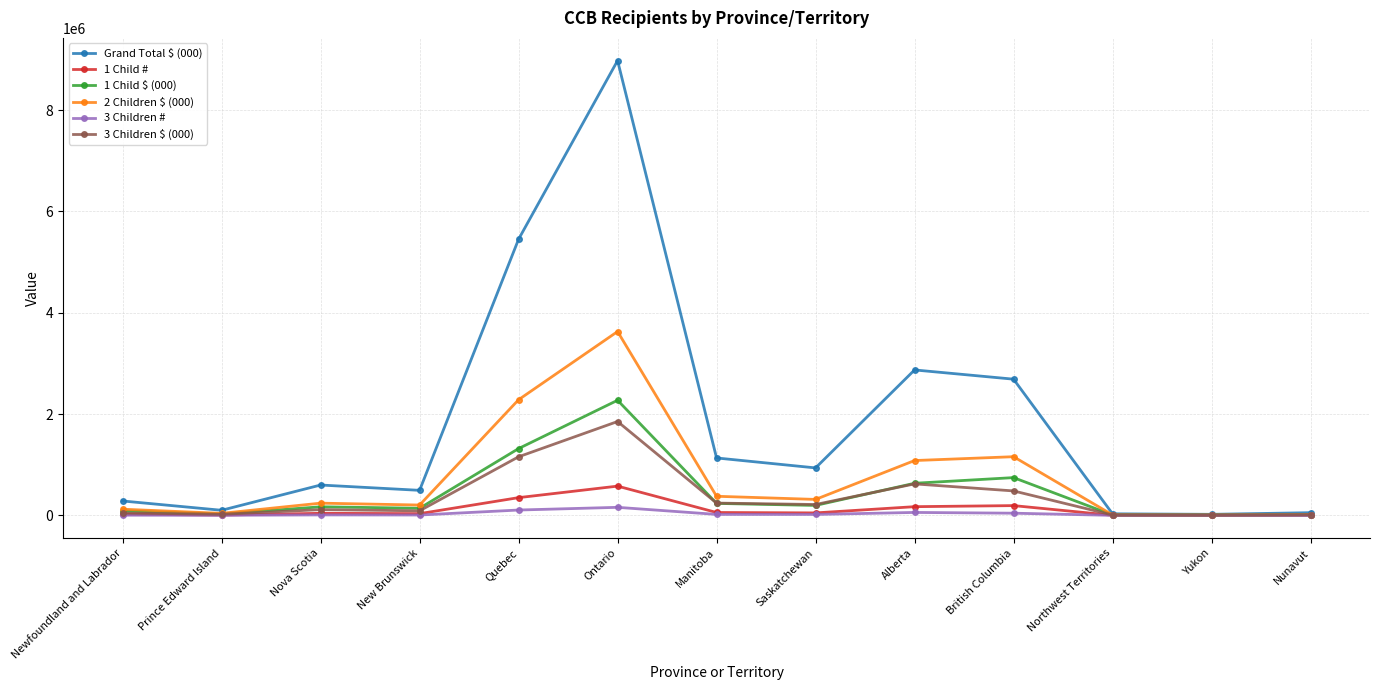

The 3 Children $ (000) series shows 1085811 at Alberta. True or false?

False